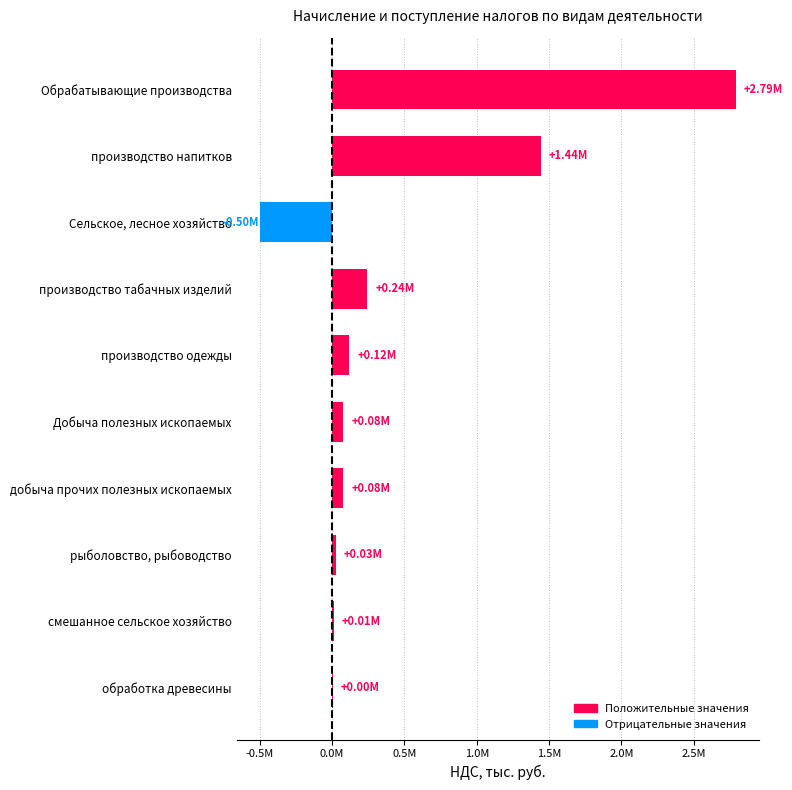

Are the bars grouped side by side (vs. stacked)?

No